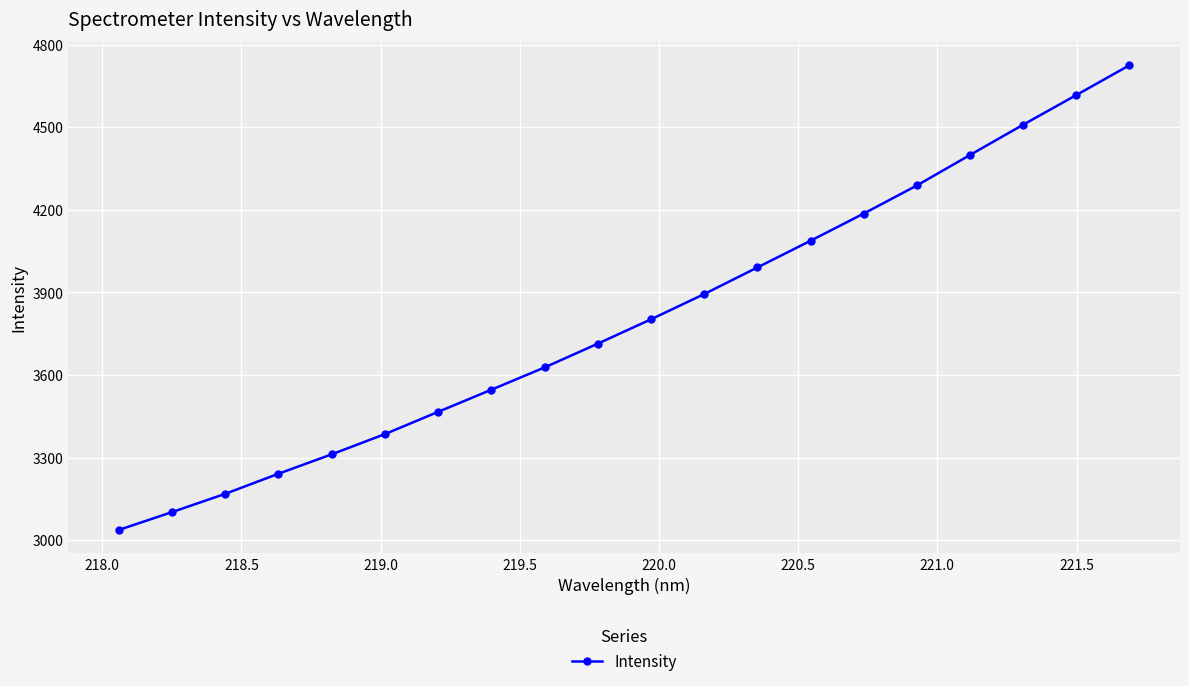

What is the average value?

3805.2